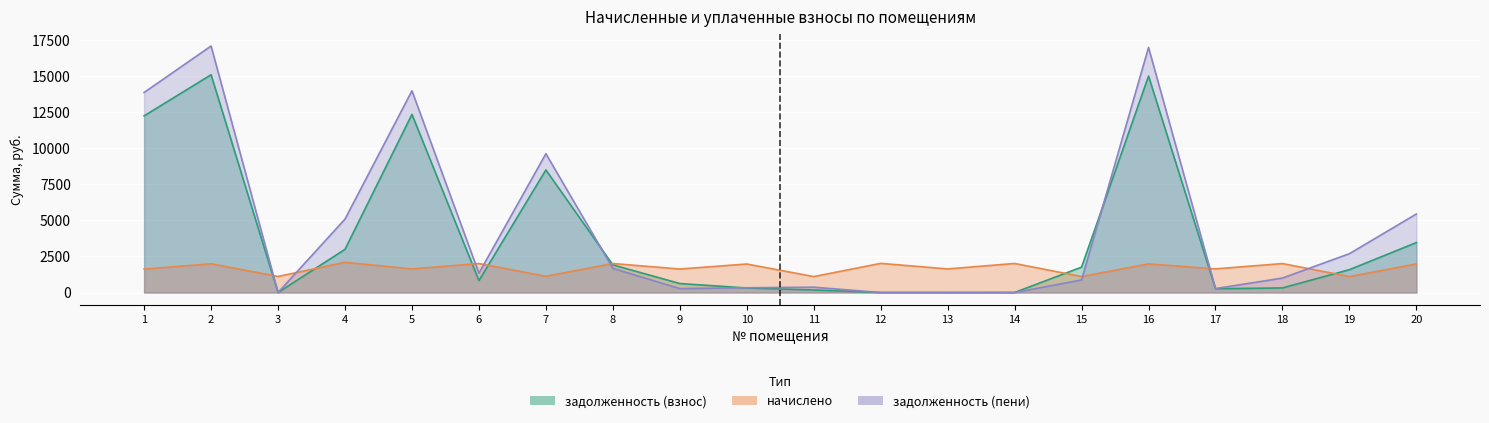

Between 12 and 9, which is larger?

9